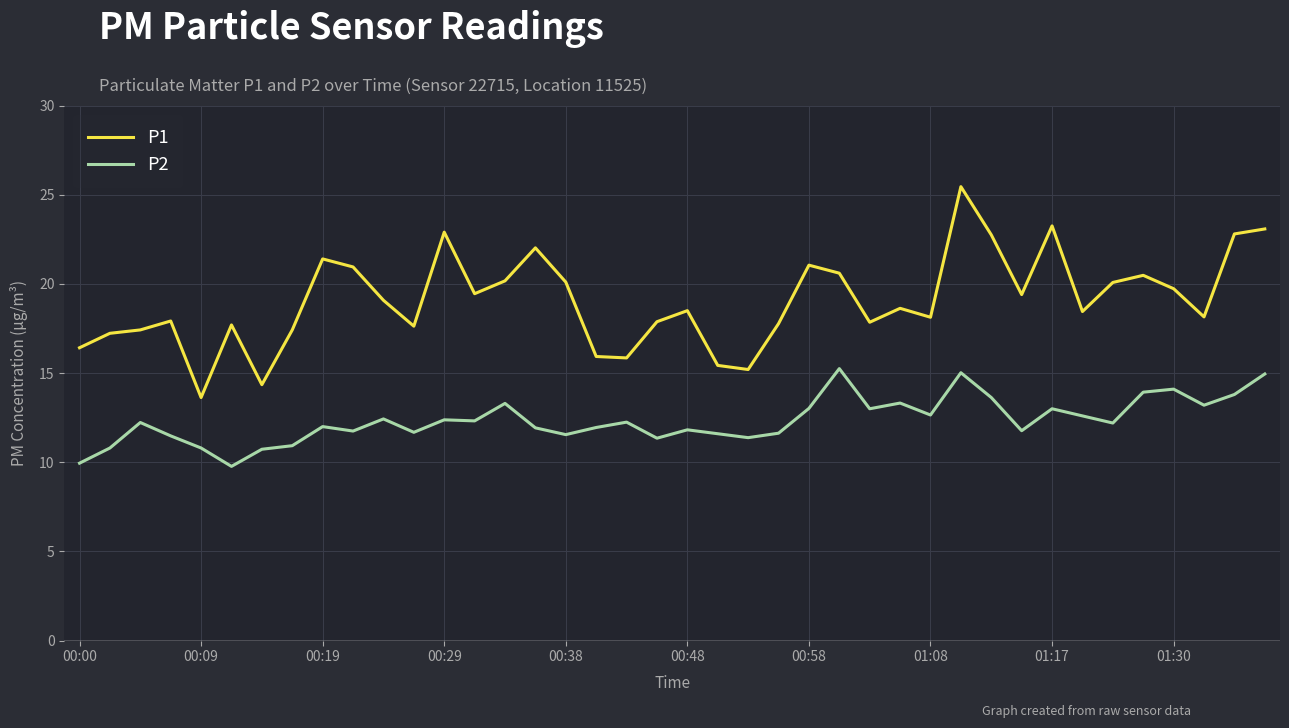

Which series has the largest range (max minus min)?

P1